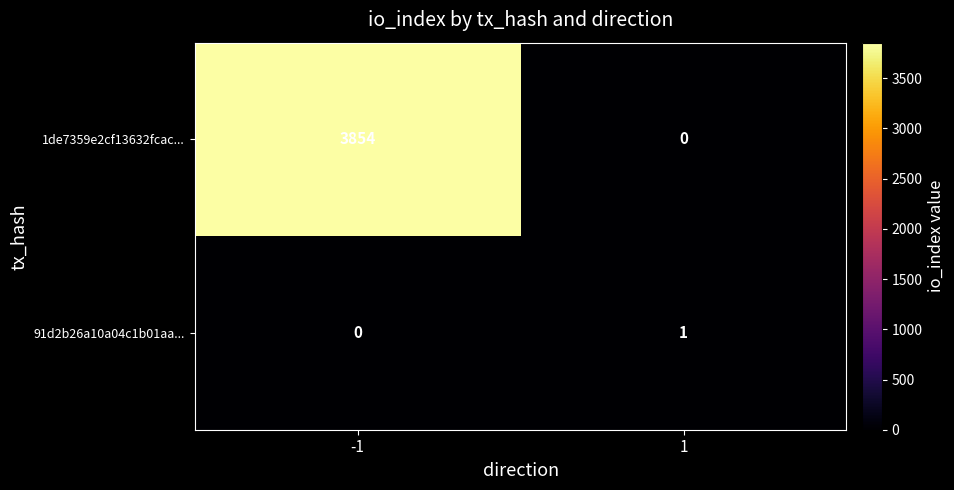

How many series are shown in this chart?

2